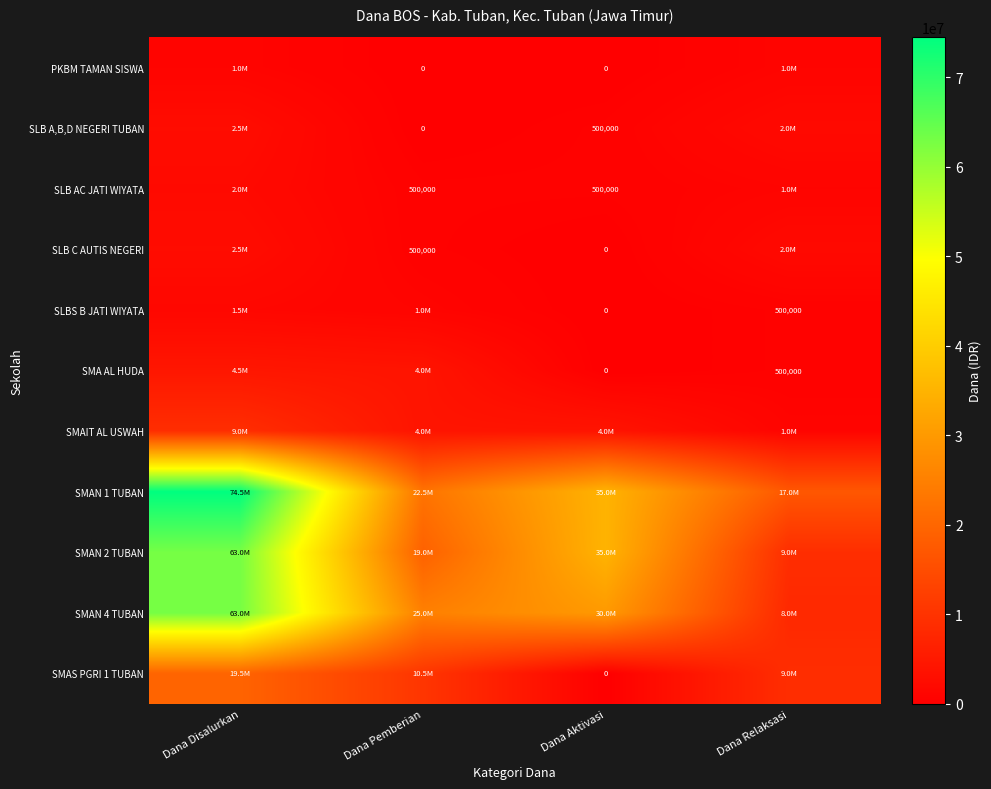

The value of SMAN 1 TUBAN at Dana Disalurkan is 121127619. True or false?

False